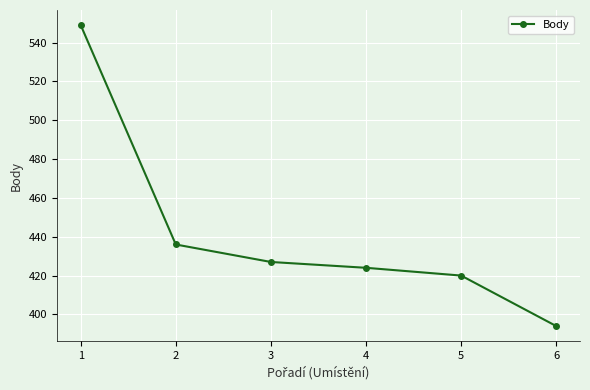

Reading left to right, extract all data points from this chart.

1=549	2=436	3=427	4=424	5=420	6=394